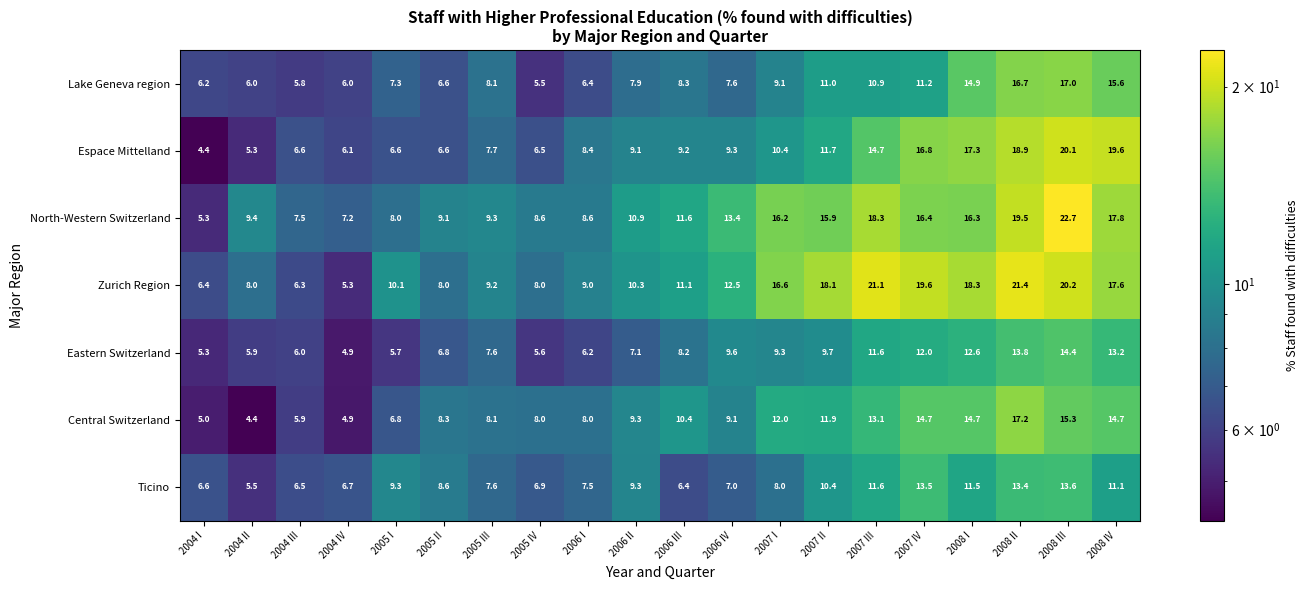

At which label is Lake Geneva region closest to 11?

2007 II